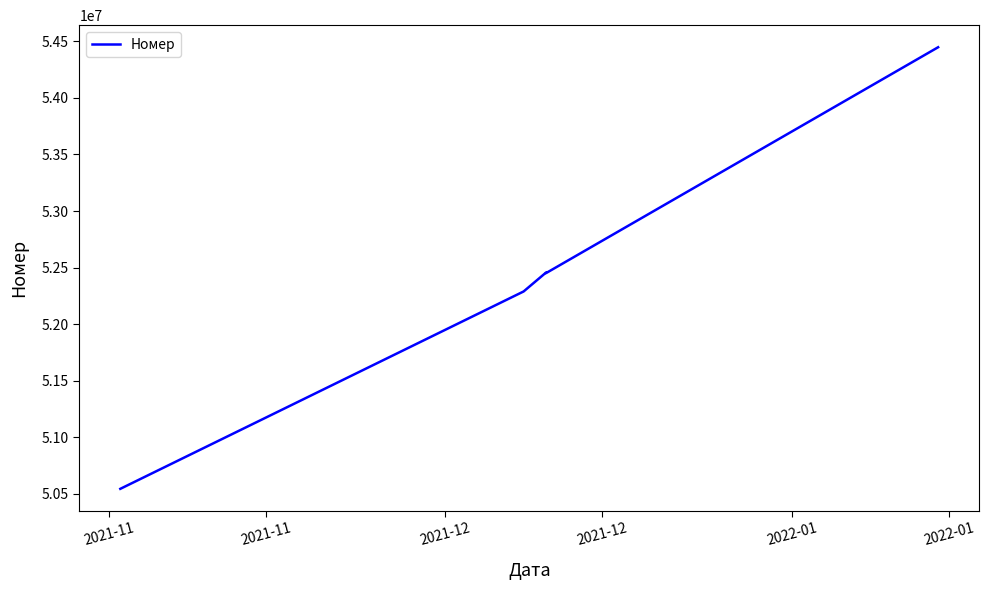

Rank the categories by value from lowest to highest.

2021-11, 2021-11, 2021-12, 2021-12, 2022-01